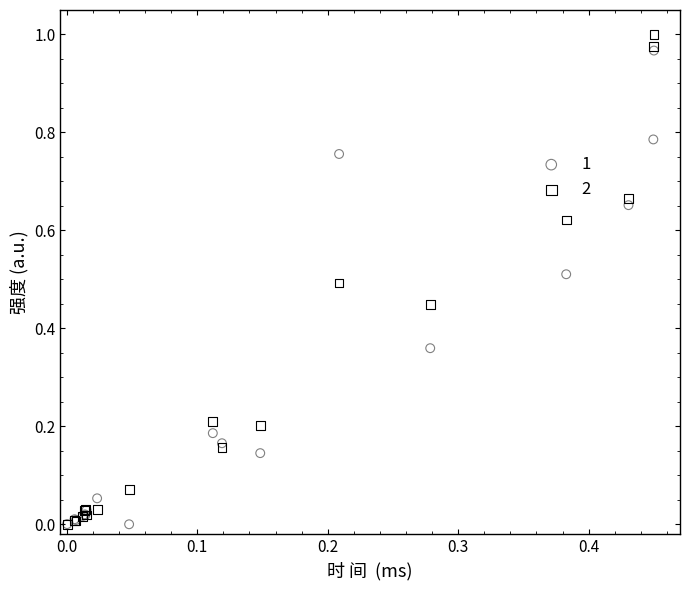

What are all the series names shown in the legend?

1, 2